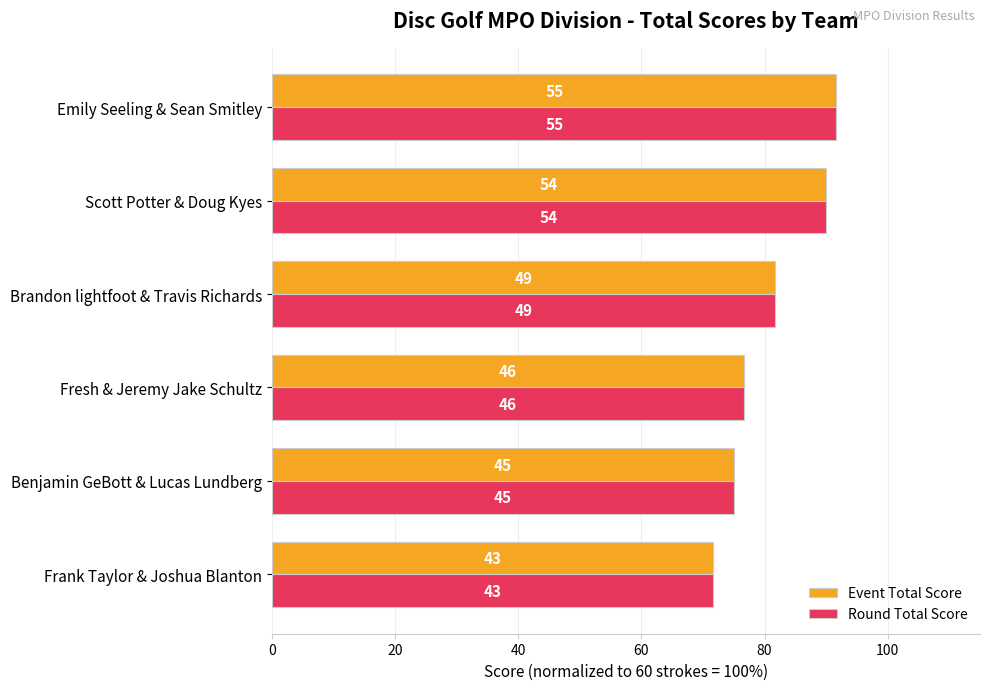

Which series has the largest range (max minus min)?

Event Total Score